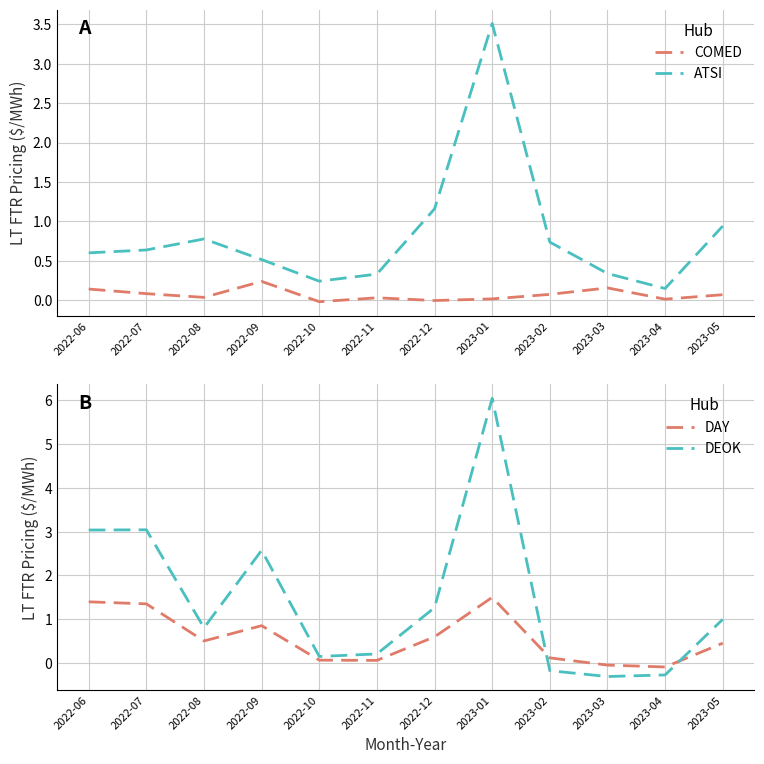

Reading right to left, what are all the values shown in this chart?

COMED: 2023-05=0.1	2023-04=0.0	2023-03=0.2	2023-02=0.1	2023-01=0.0	2022-12=-0.0	2022-11=0.0	2022-10=-0.0	2022-09=0.2	2022-08=0.0	2022-07=0.1	2022-06=0.1
ATSI: 2023-05=0.9	2023-04=0.1	2023-03=0.3	2023-02=0.7	2023-01=3.5	2022-12=1.2	2022-11=0.3	2022-10=0.2	2022-09=0.5	2022-08=0.8	2022-07=0.6	2022-06=0.6
DAY: 2023-05=0.5	2023-04=-0.1	2023-03=-0.0	2023-02=0.1	2023-01=1.5	2022-12=0.6	2022-11=0.1	2022-10=0.1	2022-09=0.9	2022-08=0.5	2022-07=1.4	2022-06=1.4
DEOK: 2023-05=1.0	2023-04=-0.3	2023-03=-0.3	2023-02=-0.2	2023-01=6.0	2022-12=1.3	2022-11=0.2	2022-10=0.1	2022-09=2.6	2022-08=0.8	2022-07=3.0	2022-06=3.0